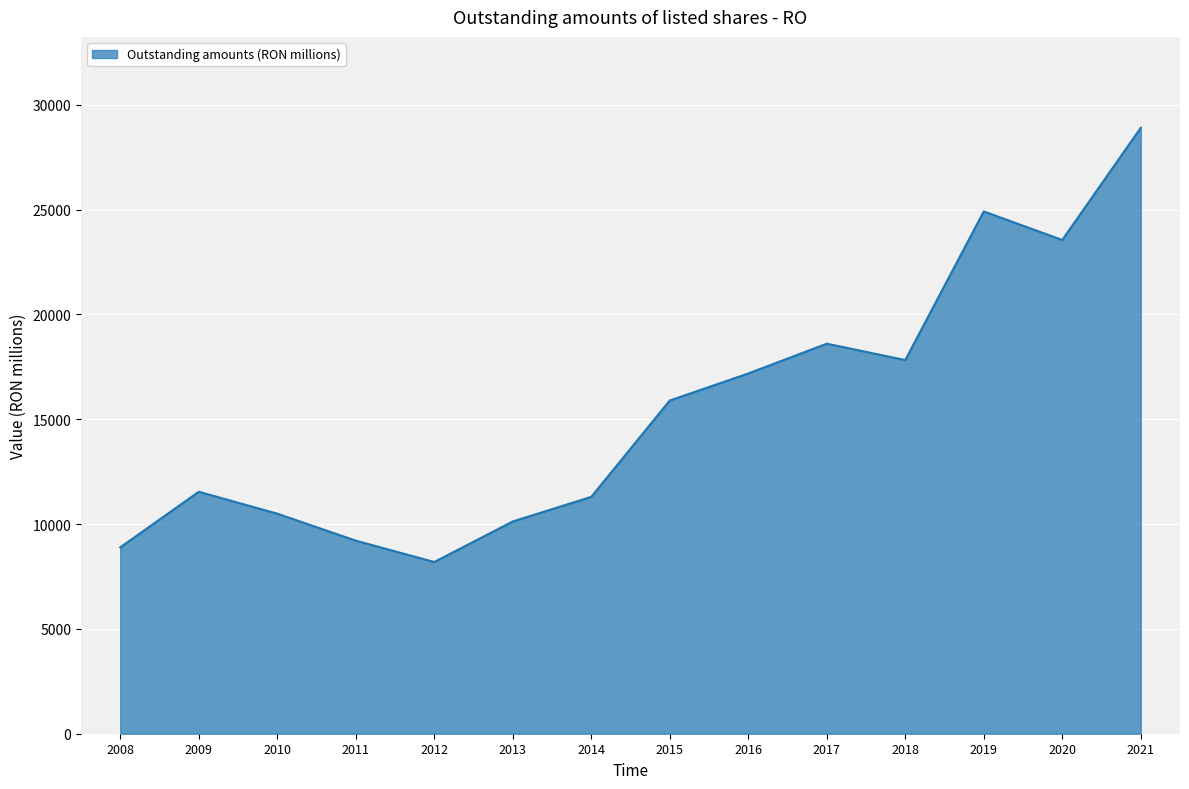

What is the difference between the maximum and minimum values?

20714.5